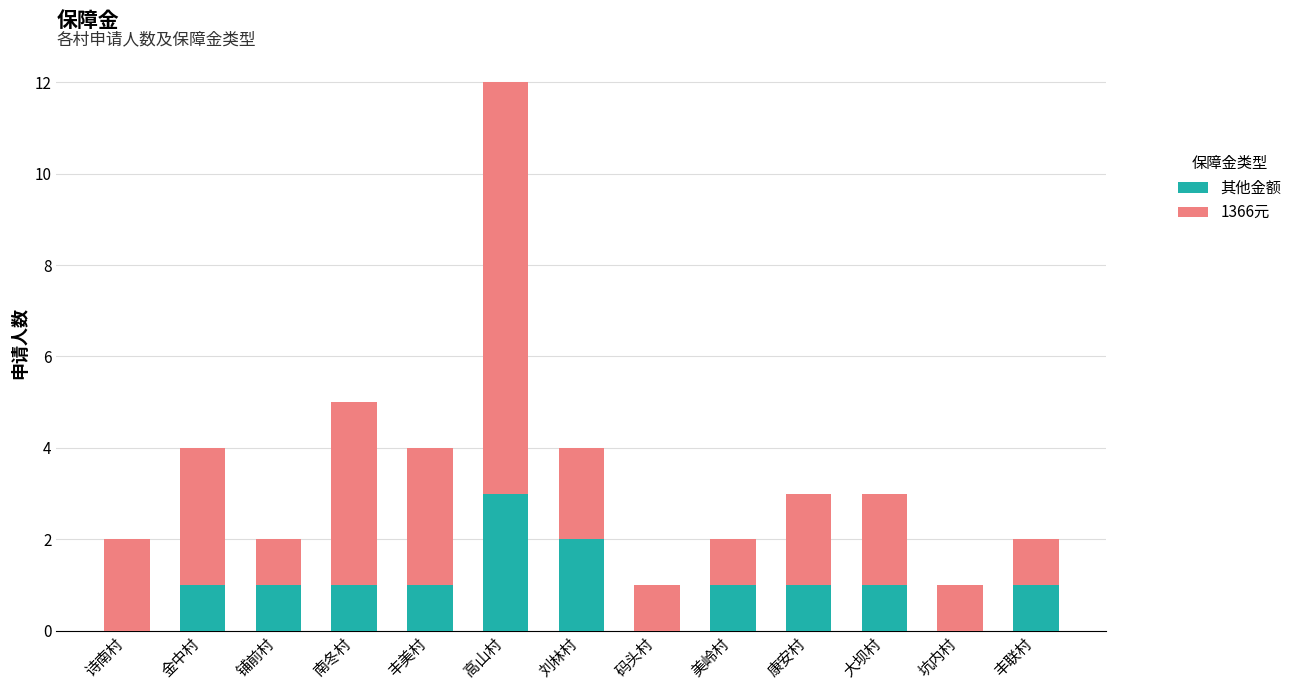

The 1366元 series shows 5 at 高山村. True or false?

False